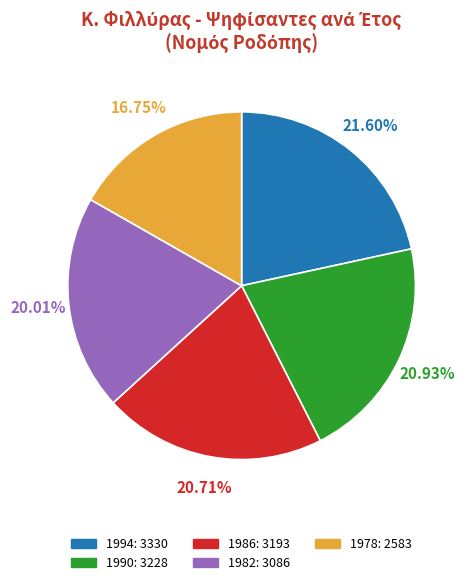

To the nearest percent, what is the difference between the 1986 and 1978 slice percentages?

4%